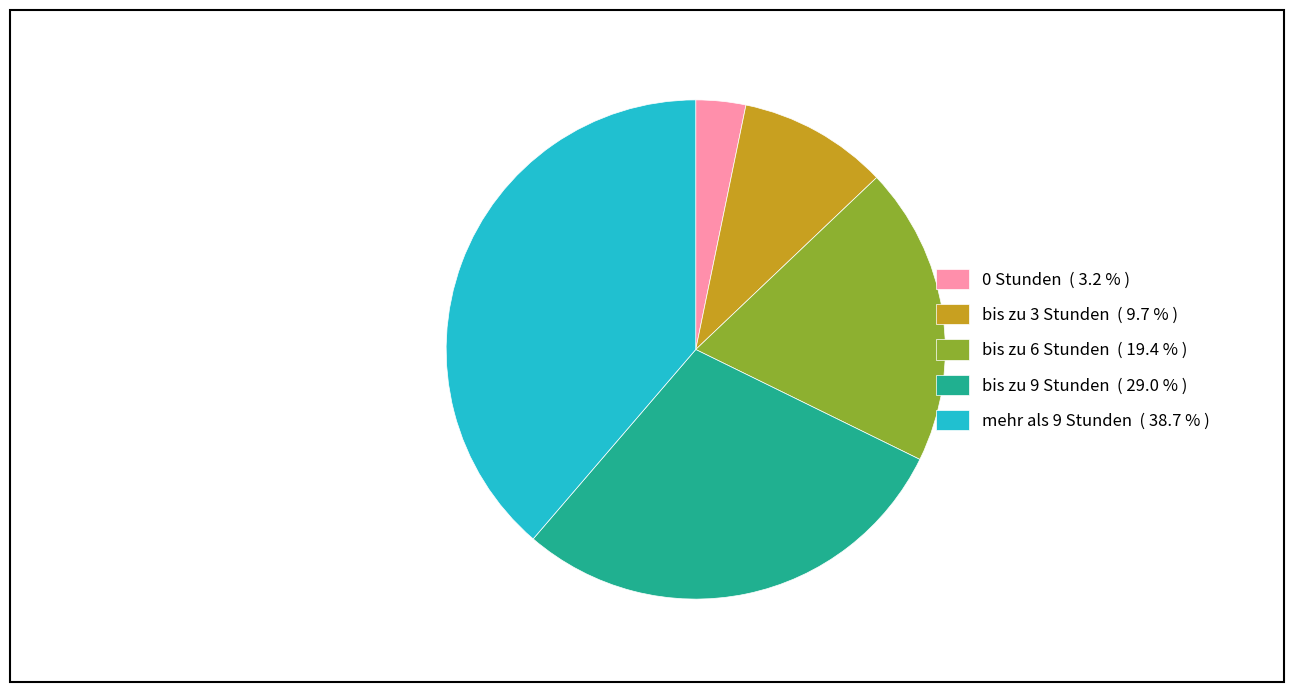

Do bis zu 3 Stunden and mehr als 9 Stunden together represent more than half of the pie?

No